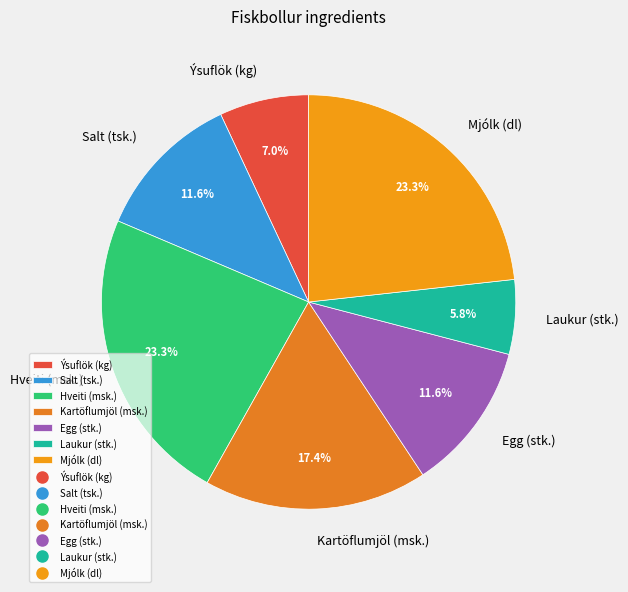

How many slices are in this pie chart?

7